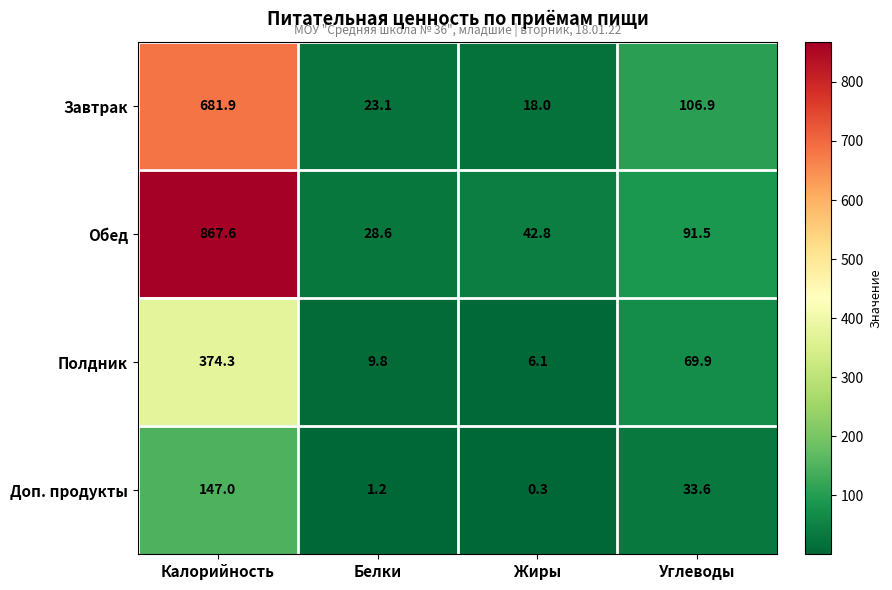

The value of Обед at Углеводы is 164.1. True or false?

False